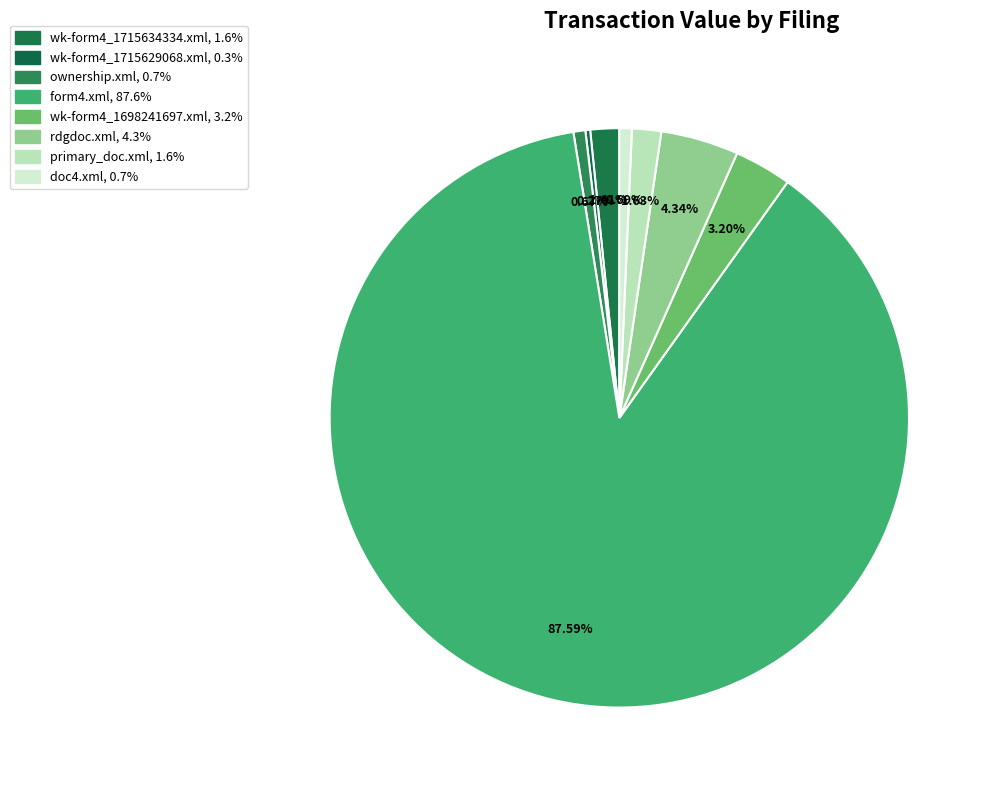

To the nearest percent, what is the average slice percentage?

12%